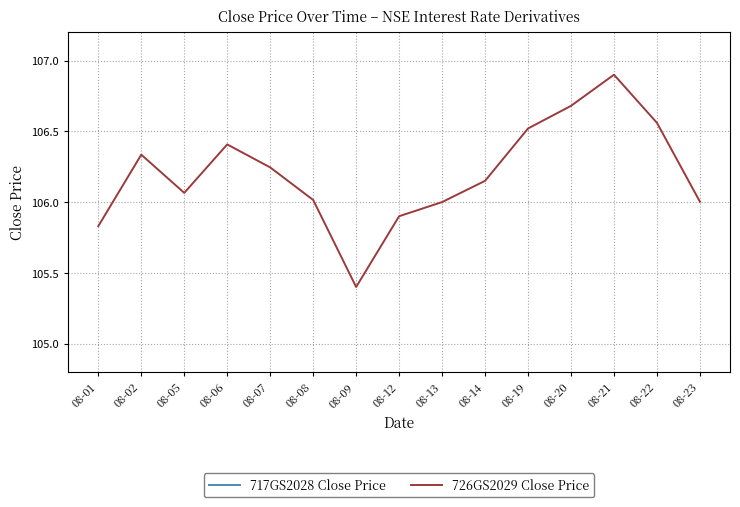

The value of 717GS2028 Close Price at 08-13 is 103.6. True or false?

True